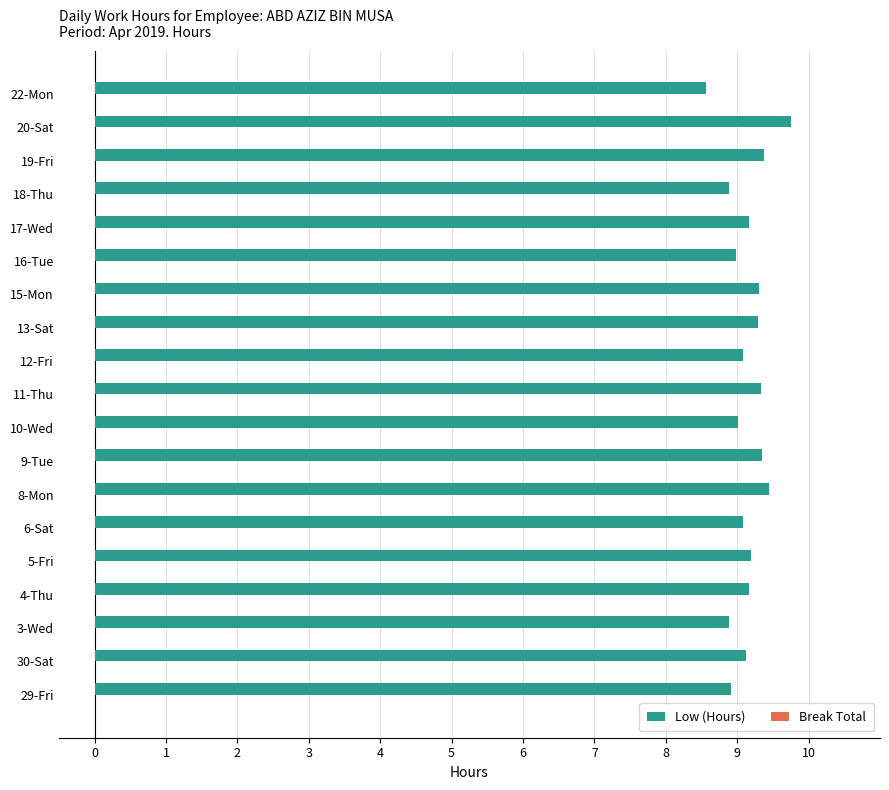

What is the maximum value shown in the chart?

9.8